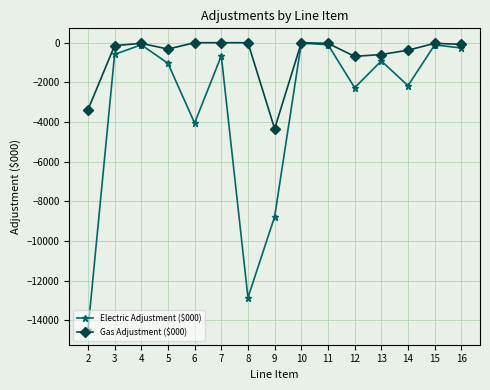

Which series has the largest total across all categories?

Gas Adjustment ($000)